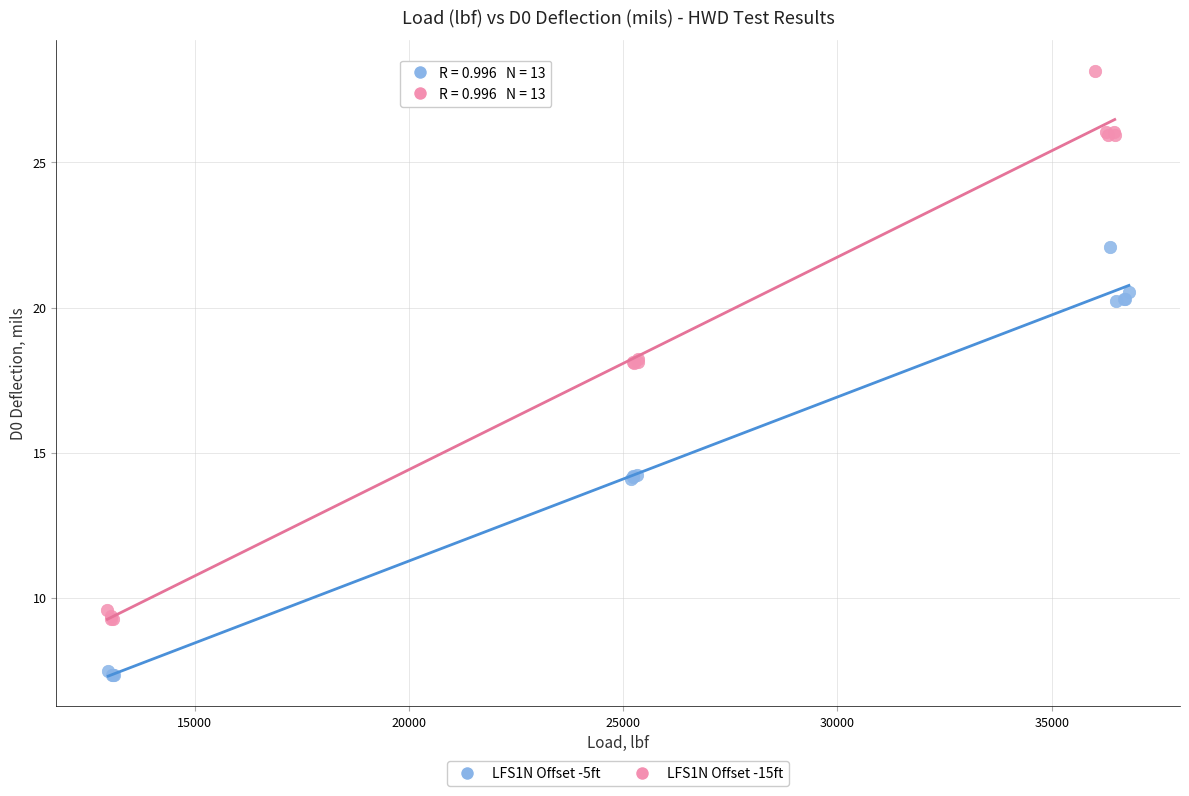

Which series contains the lowest Y value?

LFS1N Offset -5ft